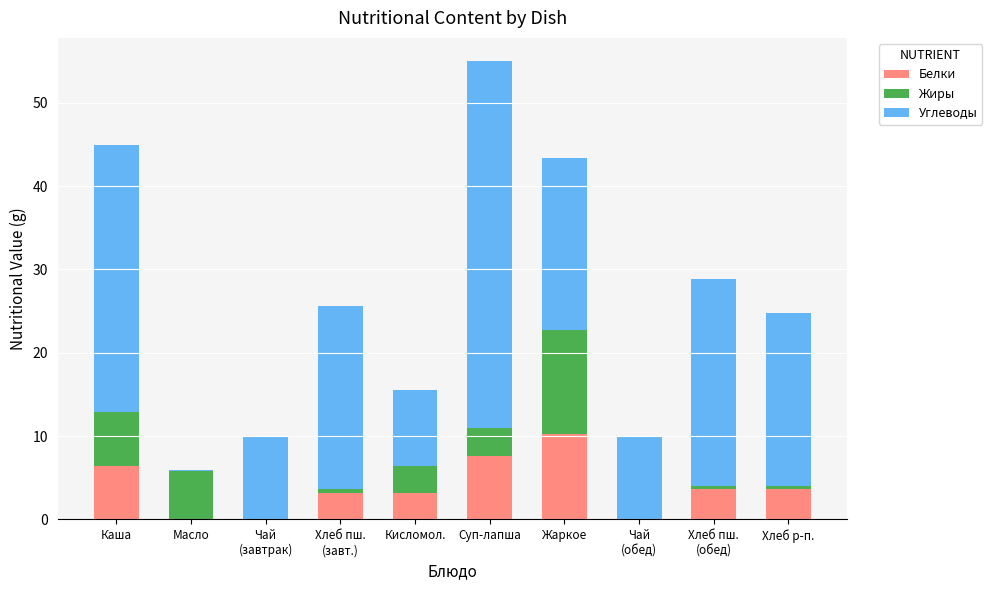

The Белки series shows 10.2 at Жаркое. True or false?

True